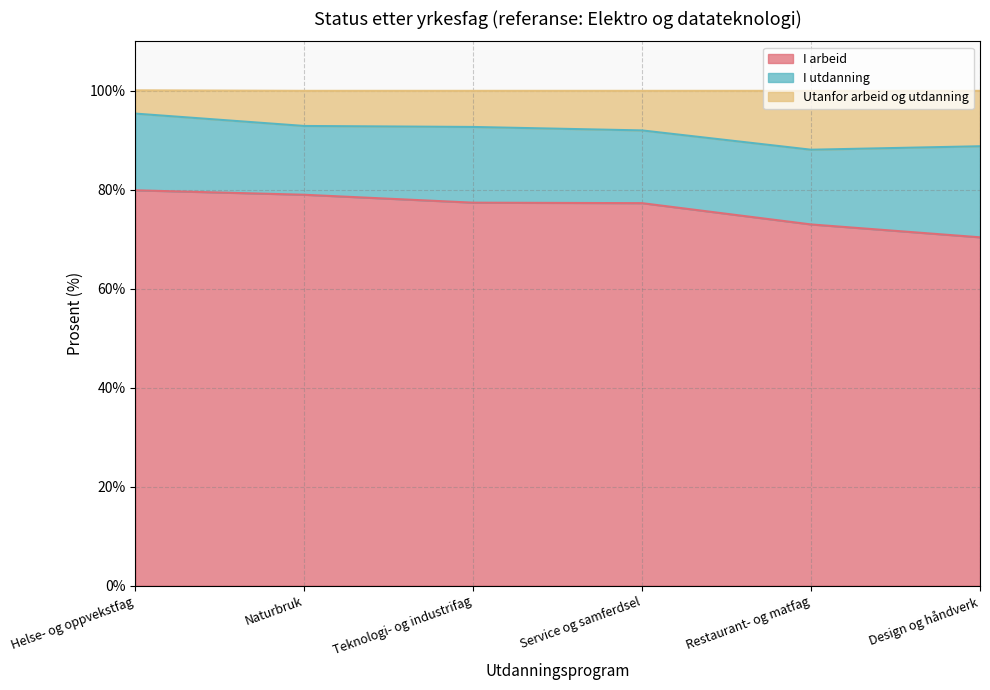

What is the label of the 2nd point from the right?

Restaurant- og matfag